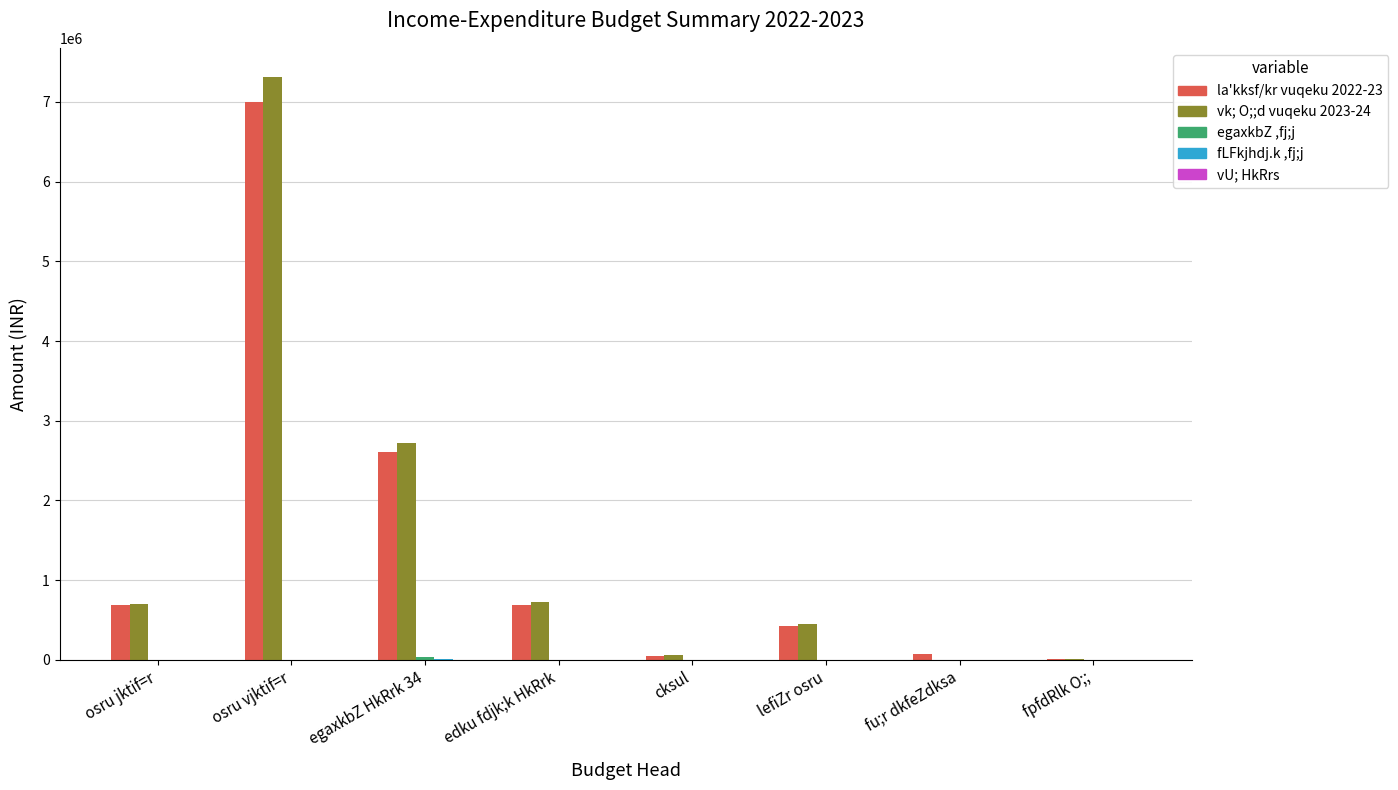

The value of vk; O;;d vuqeku 2023-24 at fu;r dkfeZdksa is 4506447. True or false?

False